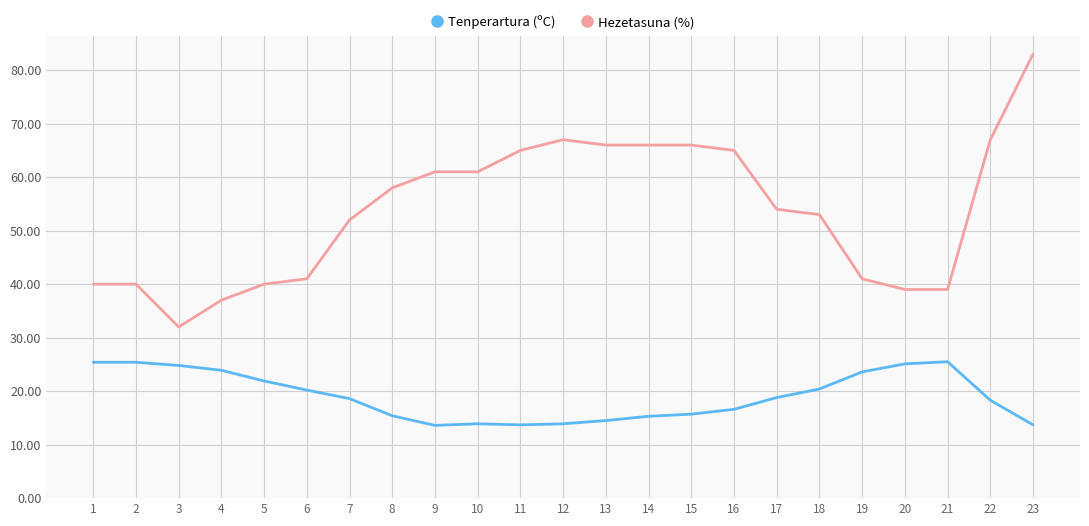

Is it true that Hezetasuna (%) equals 67.0 at 12?

True